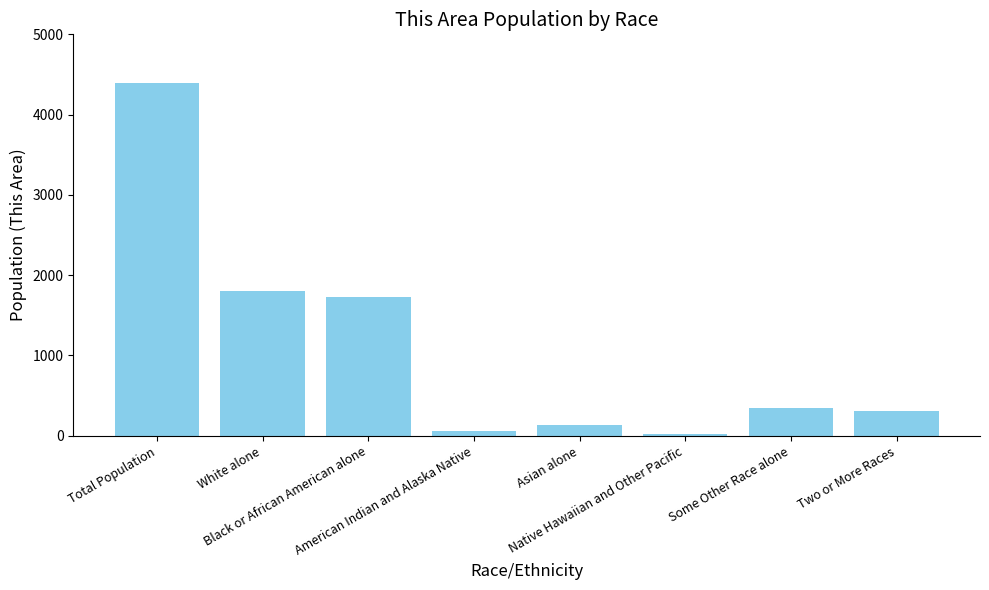

What is the sum of the values at American Indian and Alaska Native and Some Other Race alone?

399